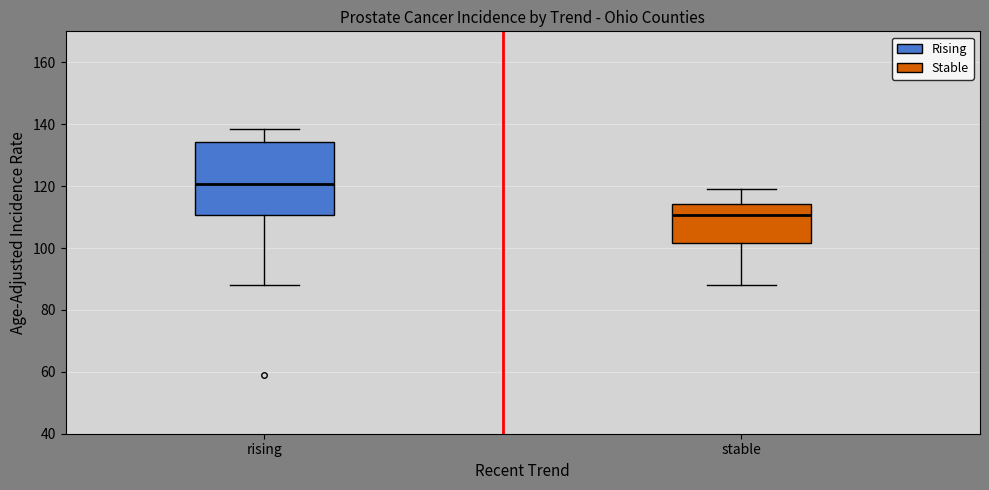

Which box is the tallest, from its lower edge to its upper edge?

rising